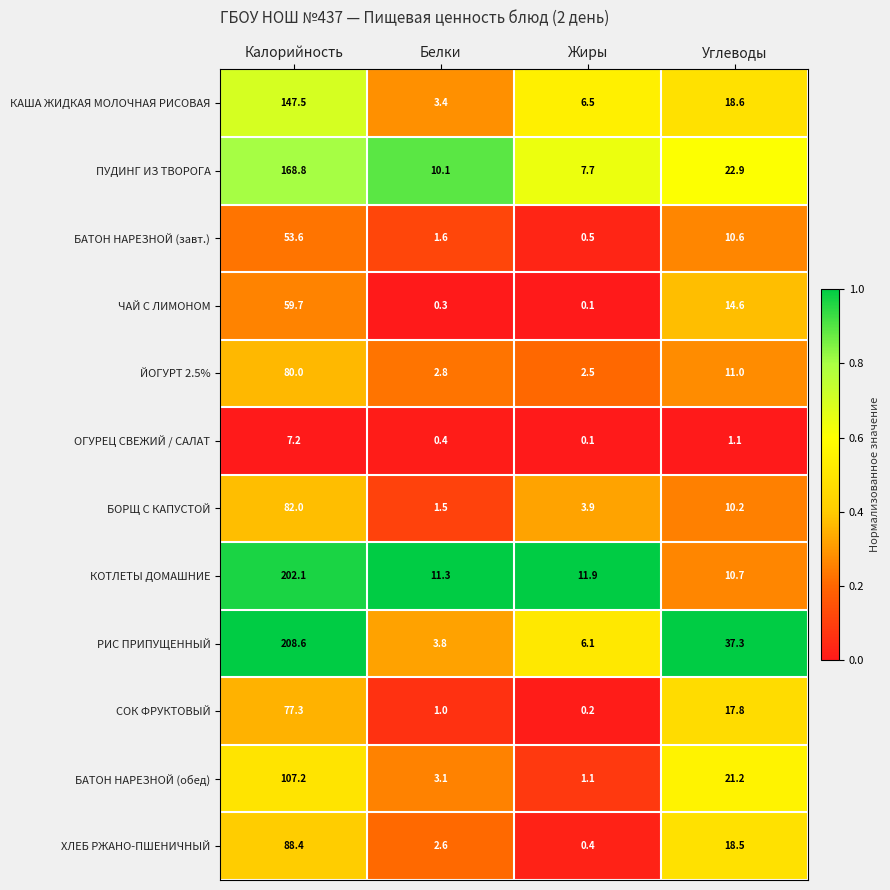

Which category has the highest value in the ОГУРЕЦ СВЕЖИЙ / САЛАТ series?

Калорийность